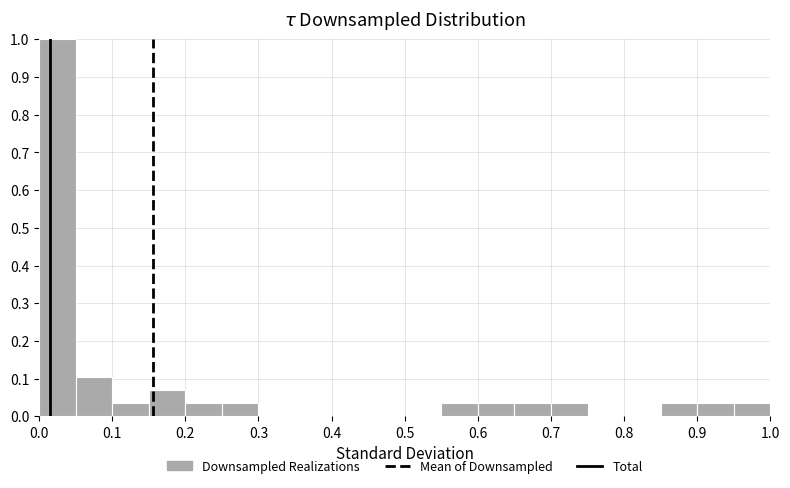

Reading left to right, list every bar in this chart as the range it spans on the x-axis followed by its height. The values are not printed on the chart, so give them approximately, as read against the axis.

0.00 to 0.05: 1.00
0.05 to 0.10: 0.10
0.10 to 0.15: 0.03
0.15 to 0.20: 0.07
0.20 to 0.25: 0.03
0.25 to 0.30: 0.03
0.30 to 0.35: 0
0.35 to 0.40: 0
0.40 to 0.45: 0
0.45 to 0.50: 0
0.50 to 0.55: 0
0.55 to 0.60: 0.03
0.60 to 0.65: 0.03
0.65 to 0.70: 0.03
0.70 to 0.75: 0.03
0.75 to 0.80: 0
0.80 to 0.85: 0
0.85 to 0.90: 0.03
0.90 to 0.95: 0.03
0.95 to 1.00: 0.03